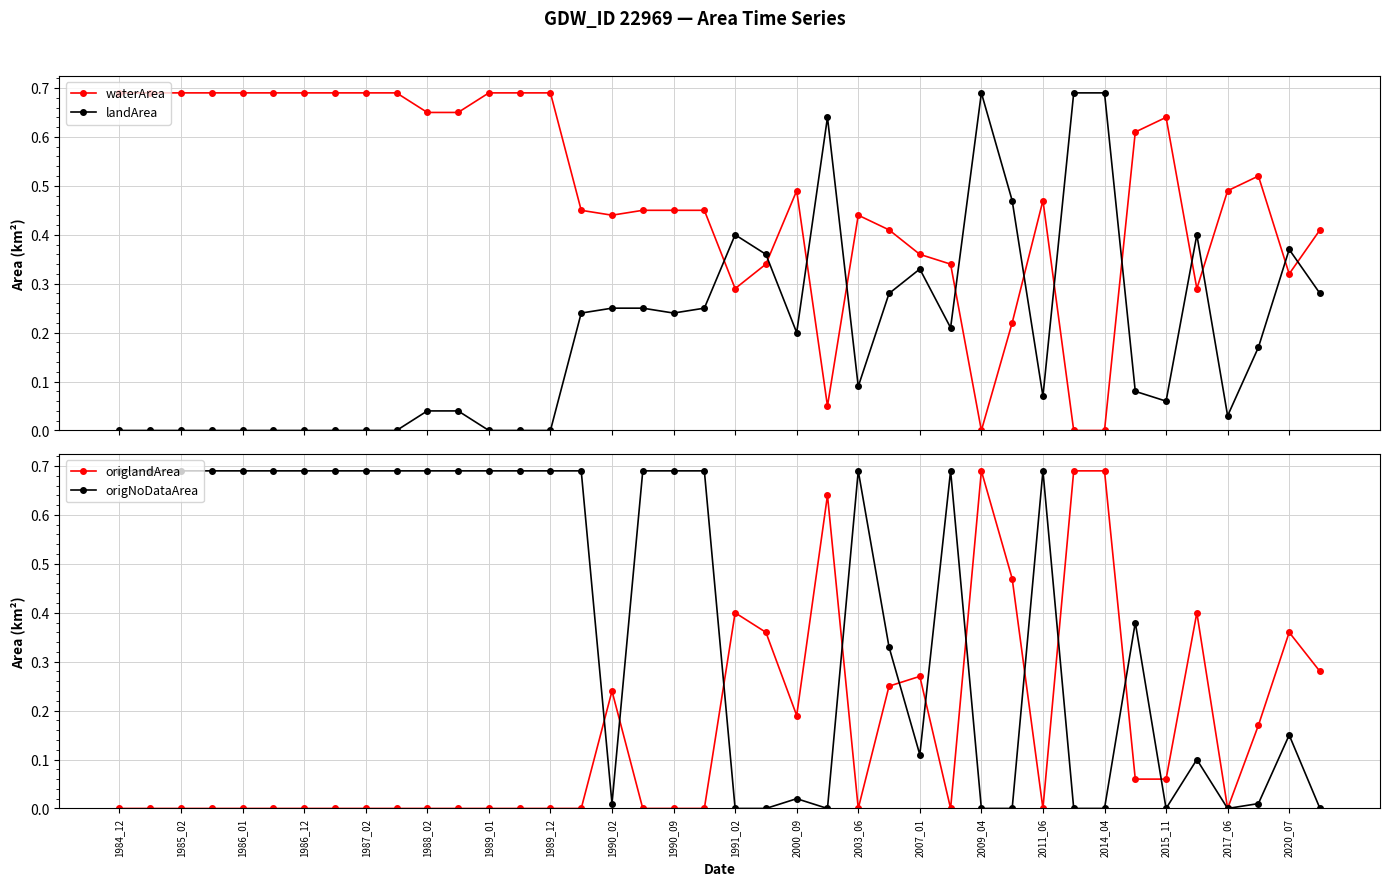

True or false: origlandArea has a value of 0.3 at 2014_04.

False